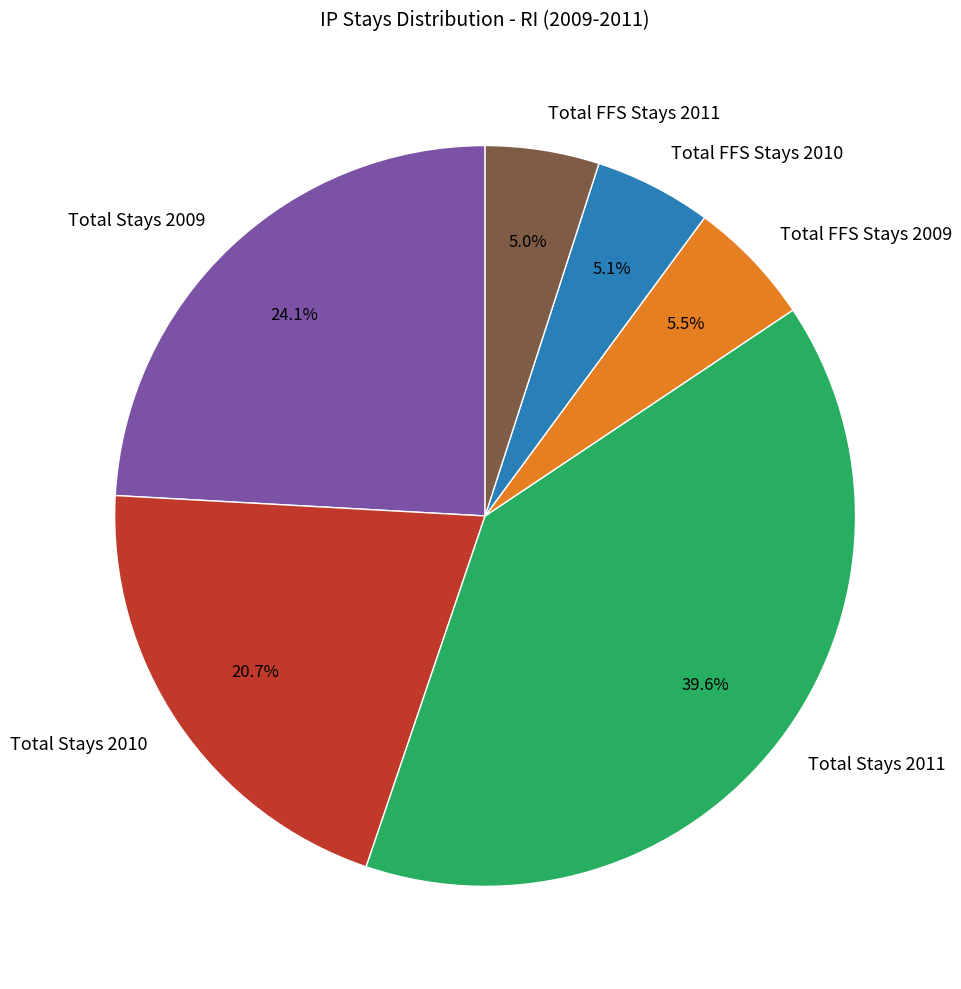

What is the ratio of the value at Total FFS Stays 2011 to the value at Total FFS Stays 2010?

1.0